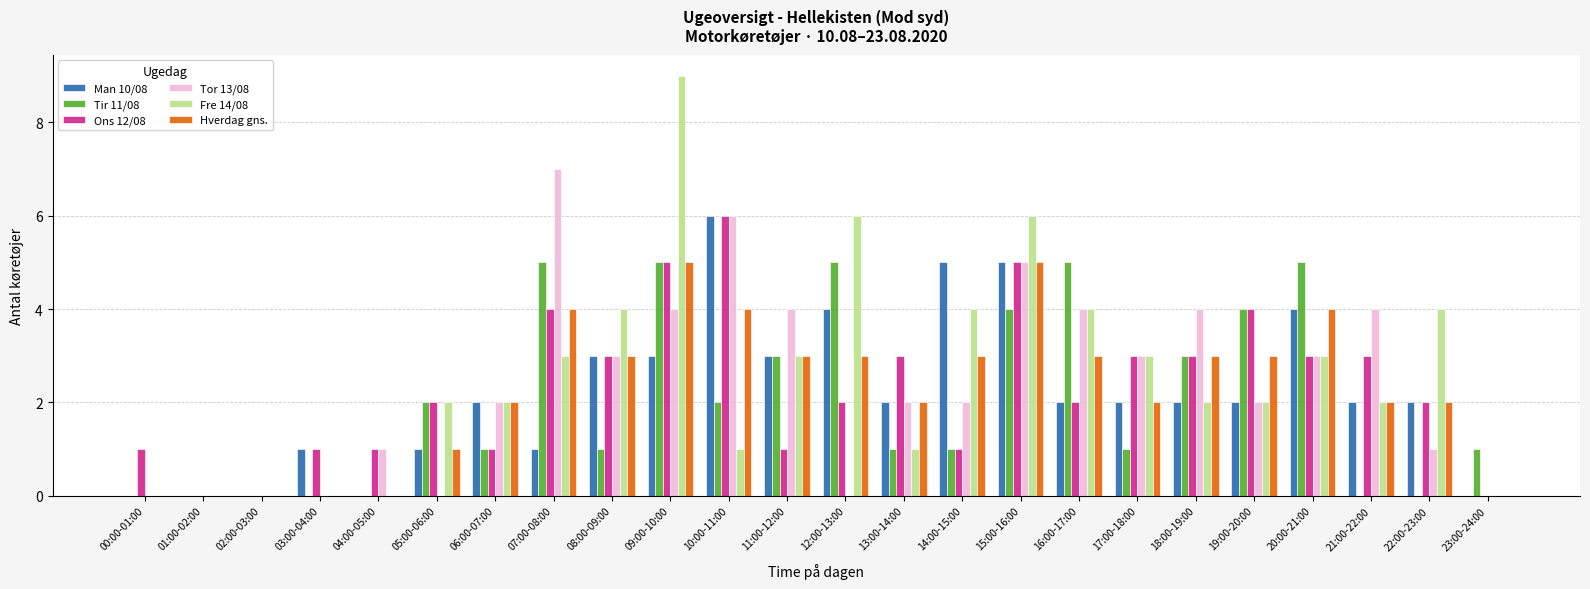

How many distinct data groups are displayed?

6